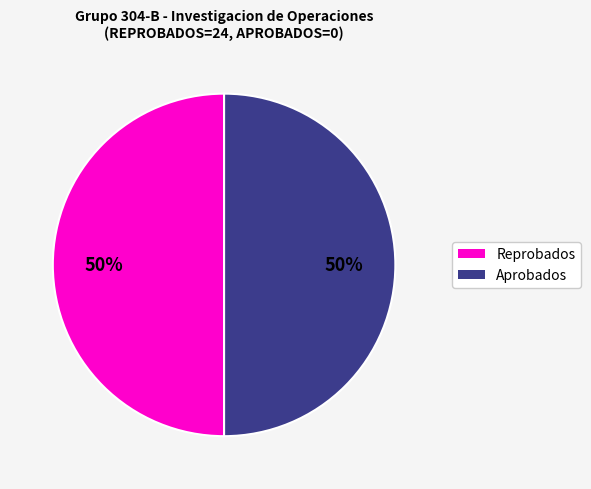

How many slices are in this pie chart?

2